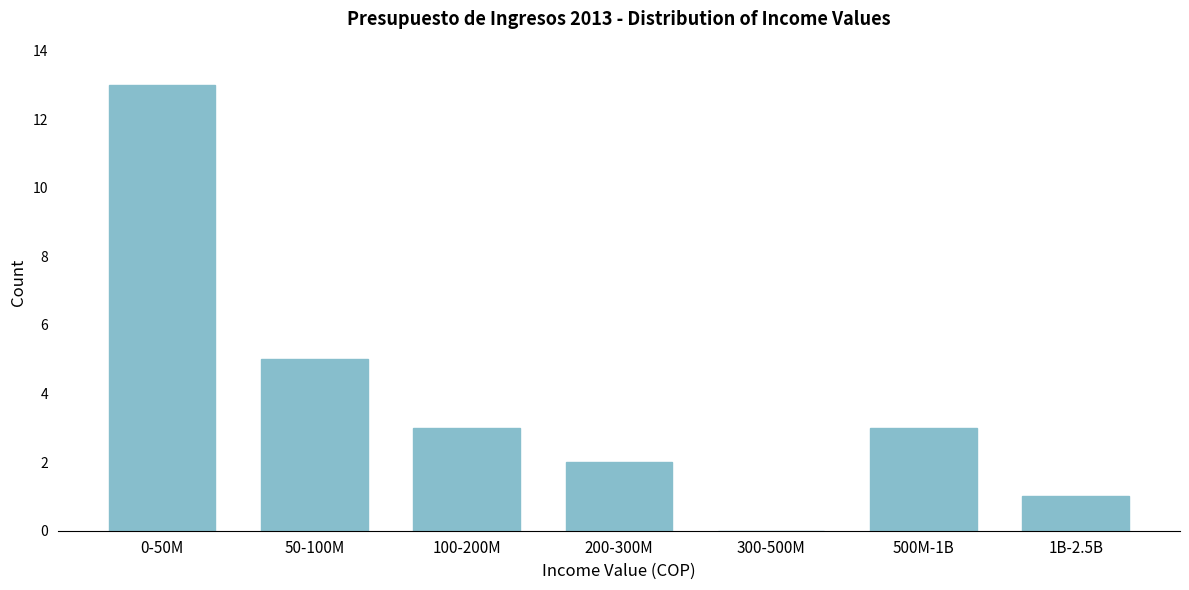

Reading left to right, what are all the values shown in this chart?

0-50M=13	50-100M=5	100-200M=3	200-300M=2	300-500M=0	500M-1B=3	1B-2.5B=1